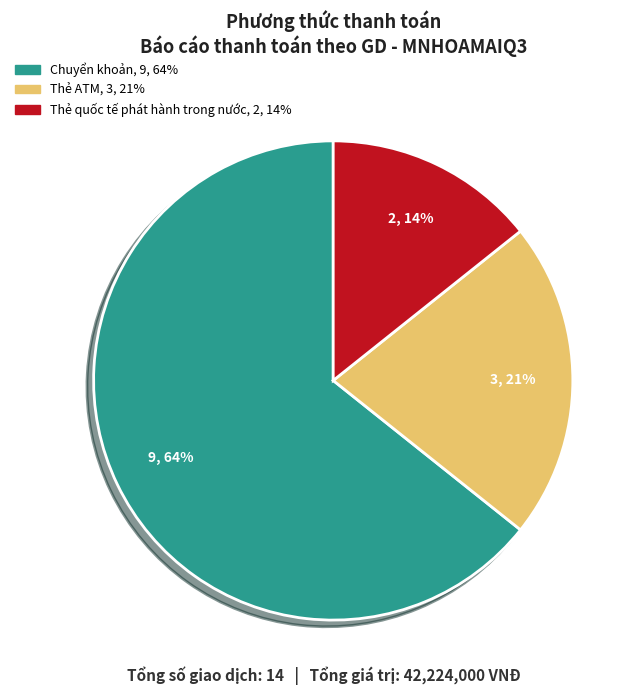

What percentage is the Thẻ ATM slice, to the nearest percent?

21%